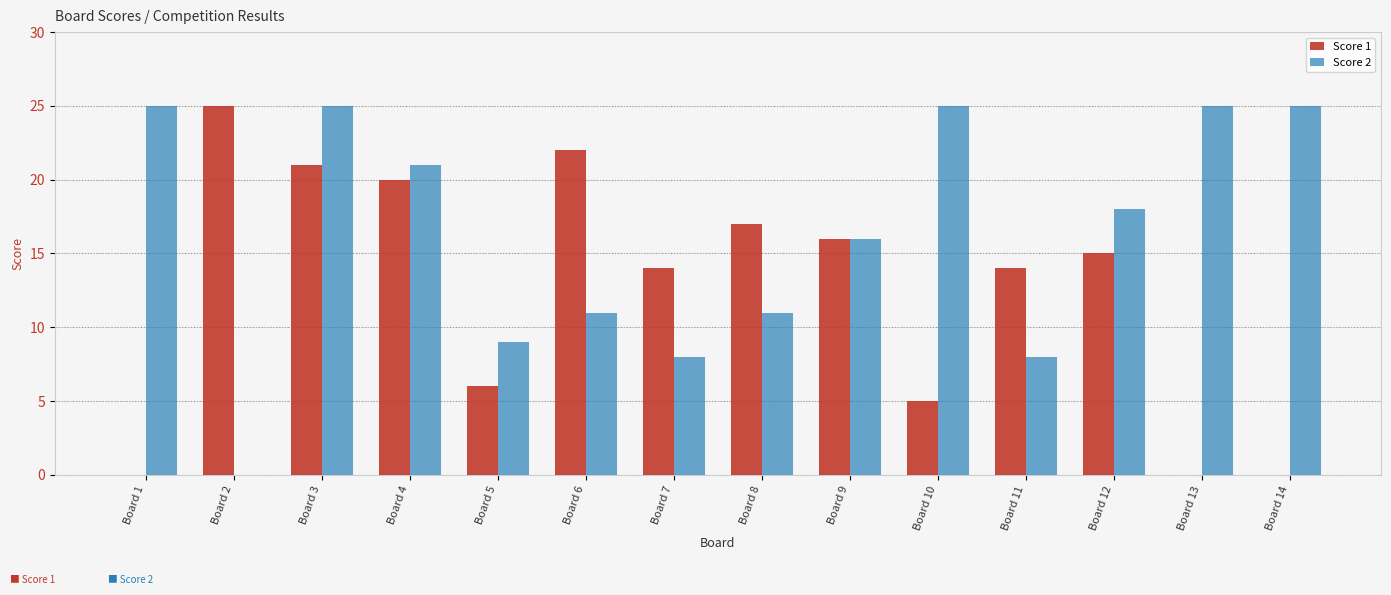

What is the maximum value shown in the chart?

25